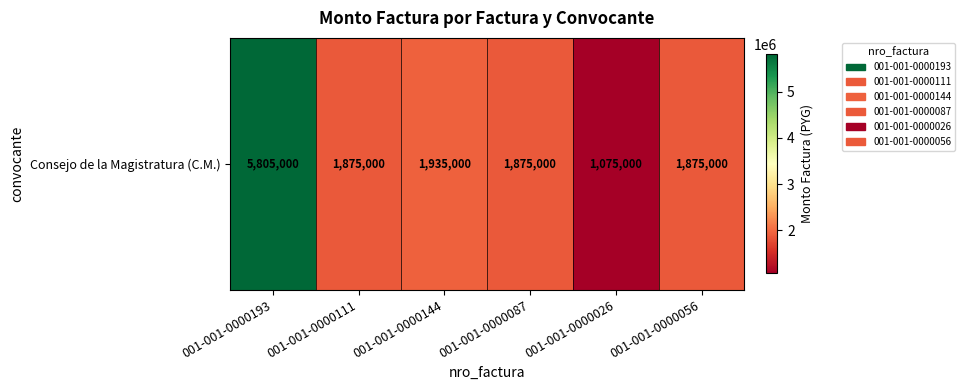

Is it true that the value at 001-001-0000193 is 5805000?

True